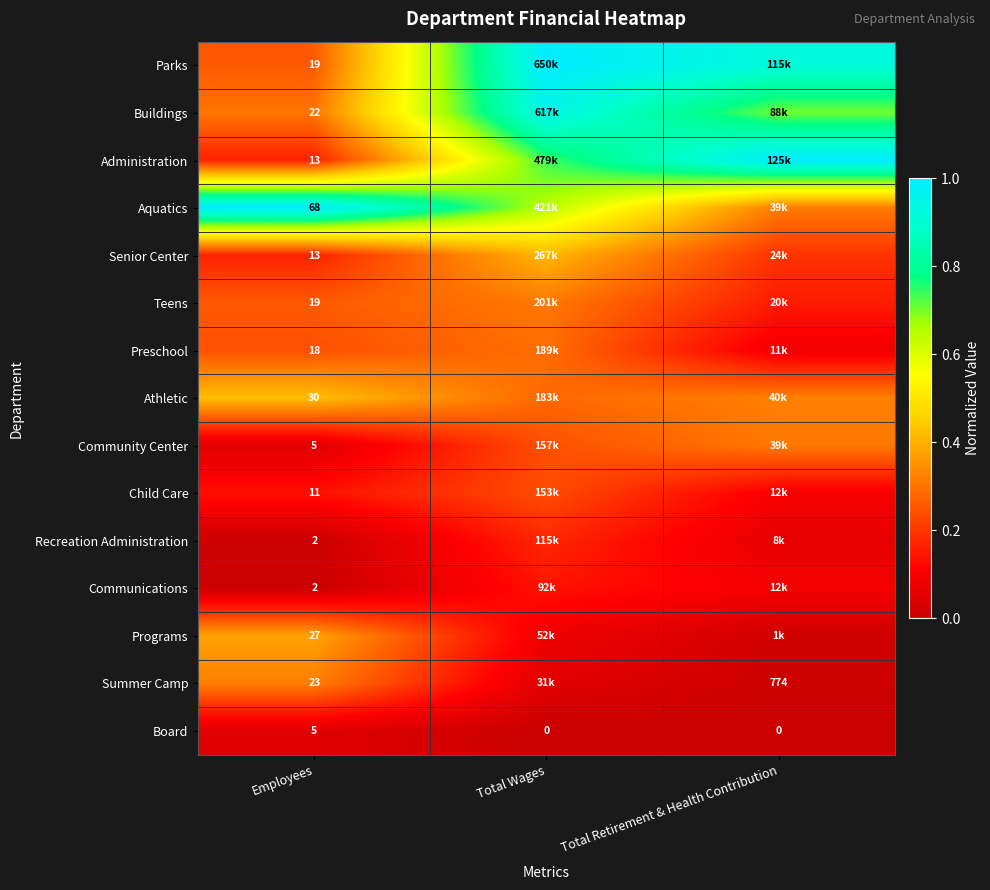

Where is Parks nearest to the value 0?

Employees